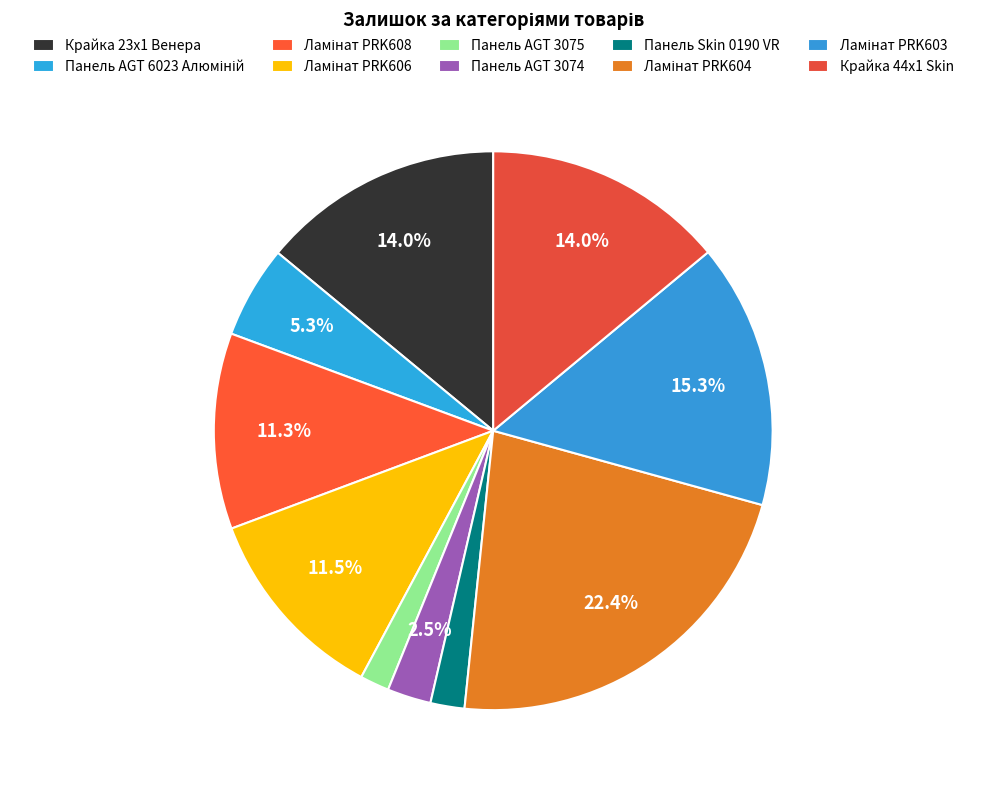

What percentage is the Ламінат PRK603 slice, to the nearest percent?

15%